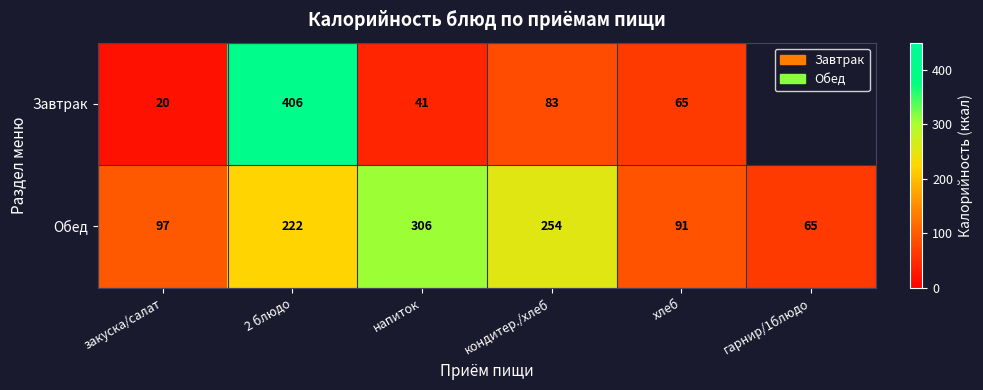

What is the total value across all series at кондитер./хлеб?

337